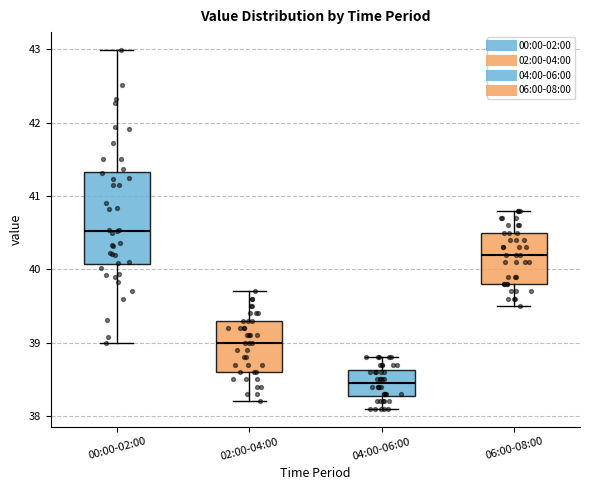

Reading left to right, read every box against the y-axis: the position of its median line, the range the box covers, and the ends of its whiskers. The values are not printed on the chart, so give them approximately, as read against the axis.

00:00-02:00: median 40.5, box 40.1 to 41.3, whiskers 39.0 to 43.0
02:00-04:00: median 39.0, box 38.6 to 39.3, whiskers 38.2 to 39.7
04:00-06:00: median 38.5, box 38.3 to 38.6, whiskers 38.1 to 38.8
06:00-08:00: median 40.2, box 39.8 to 40.5, whiskers 39.5 to 40.8